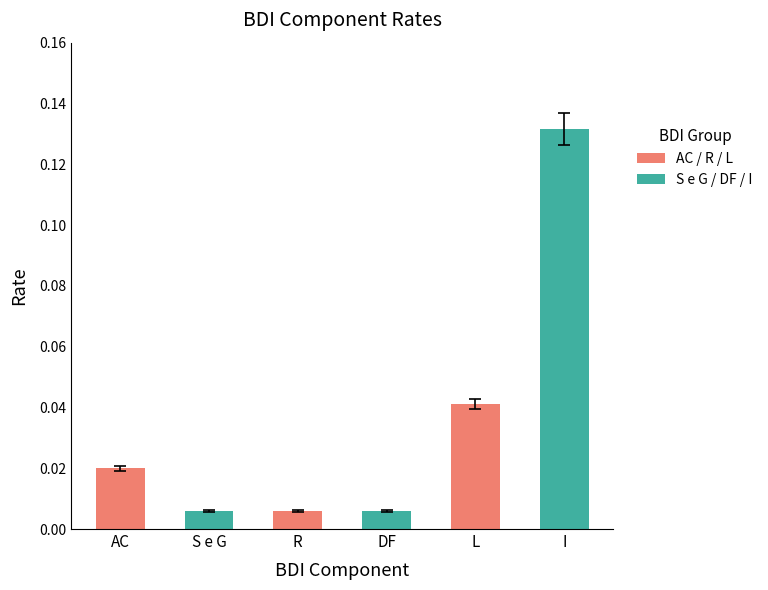

Which has a higher value, AC or R?

AC